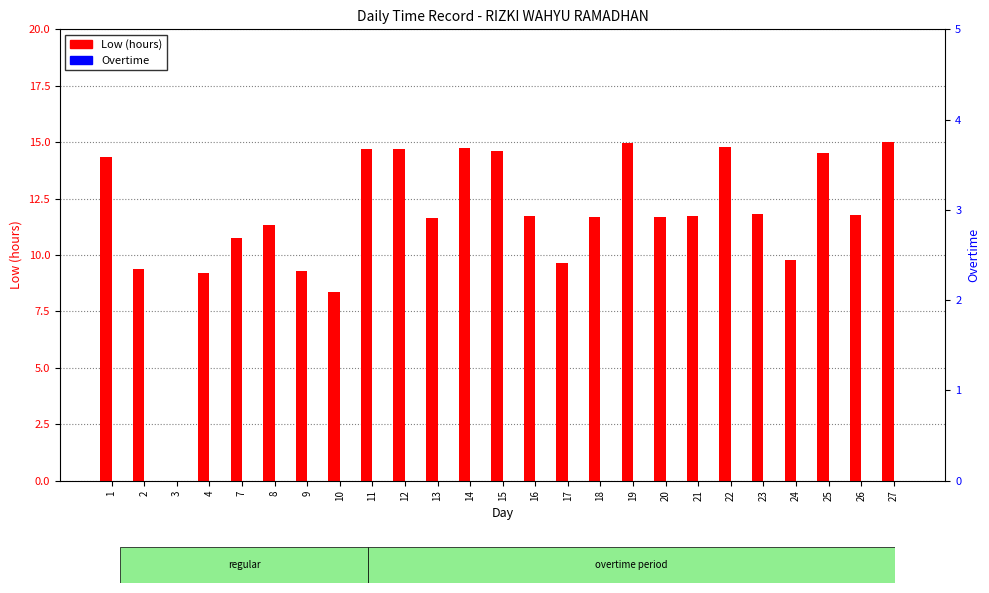

Which series has the widest spread of values?

Low (hours)